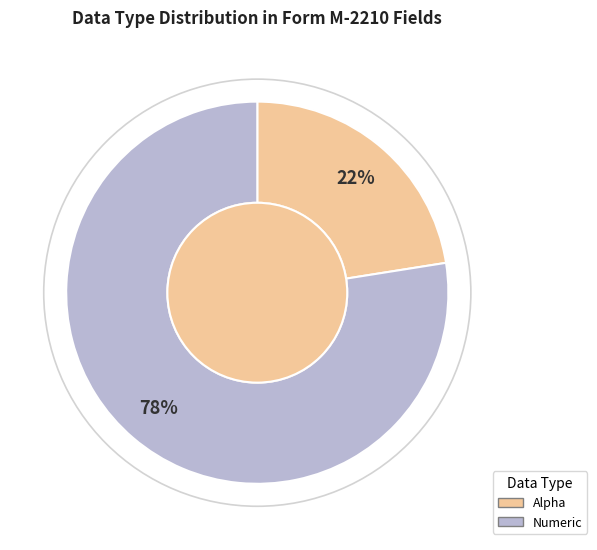

Which has a higher value, Alpha or Numeric?

Numeric